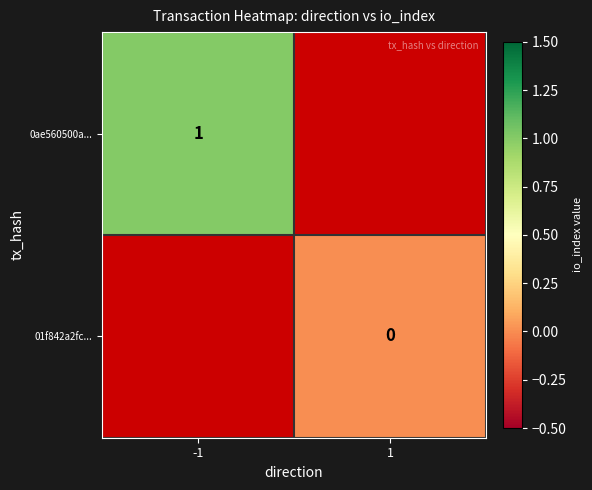

List the series in order of their peak value, highest first.

0ae560500a..., 01f842a2fc...